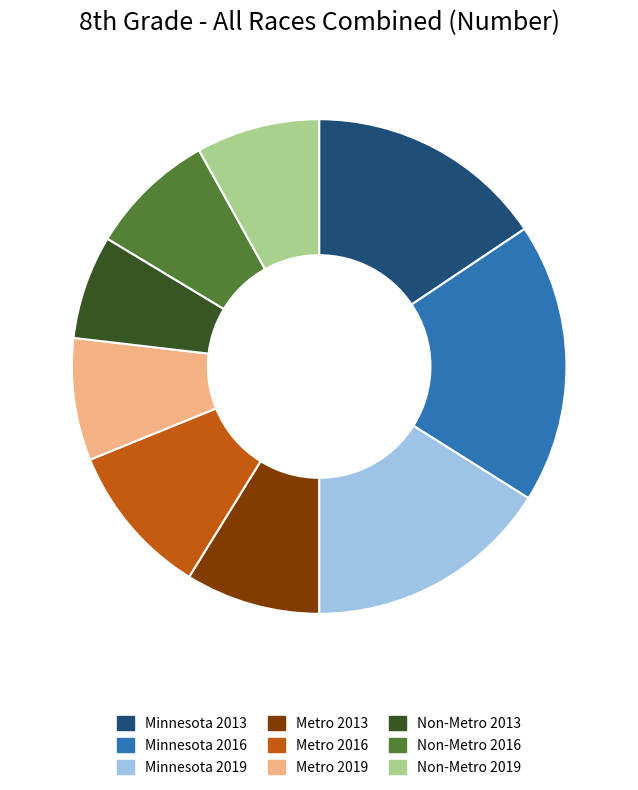

True or false: Minnesota 2016 accounts for 28% of the total.

False